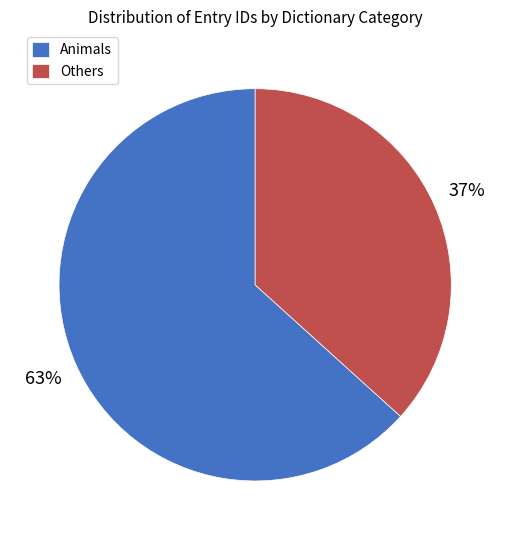

To the nearest percent, what portion does Animals represent?

63%